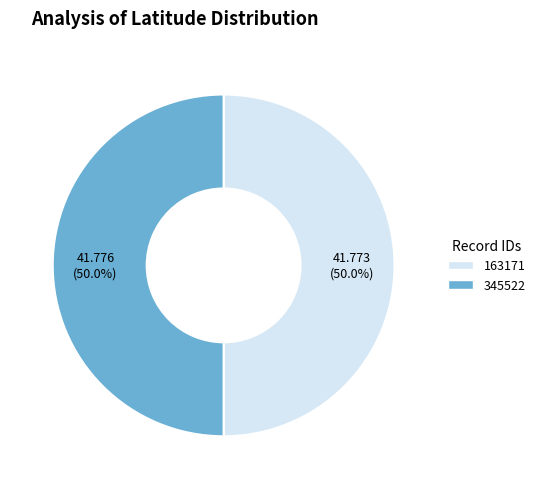

What portion of the pie excludes 345522?

50.0%